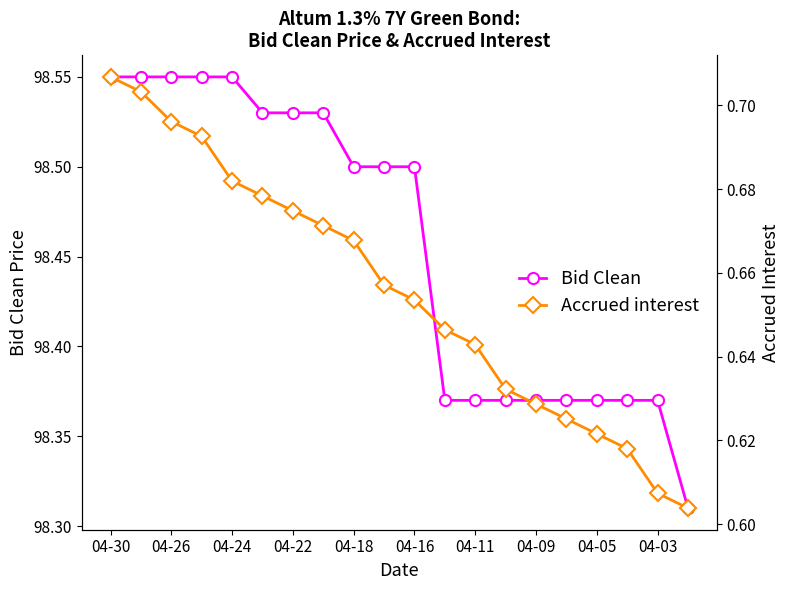

How many lines are shown in the chart?

2